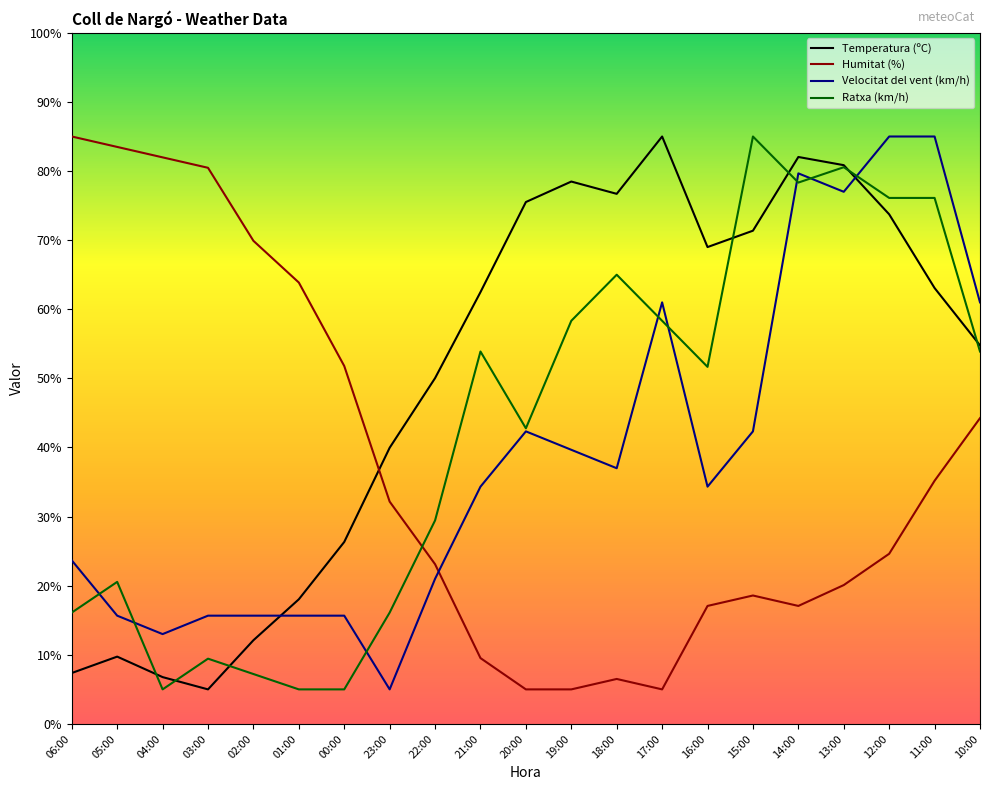

What is the minimum value shown in the chart?

5.0